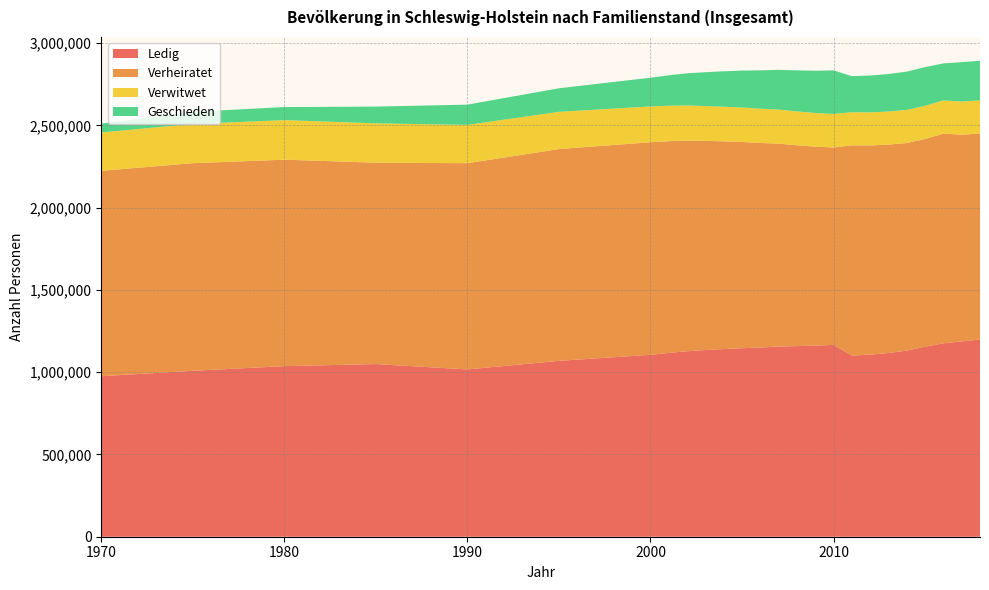

Reading left to right, extract all data points from this chart.

Ledig: 1970=975438	1975=1008367	1980=1036804	1985=1049378	1990=1016805	1995=1068894	2000=1105490	2001=1116874	2002=1127254	2003=1134549	2004=1140665	2005=1145712	2006=1149929	2007=1155807	2008=1158436	2009=1161103	2010=1166094	2011=1100987	2012=1106611	2013=1116598	2014=1131086	2015=1154948	2016=1175661	2017=1187095	2018=1198205
Verheiratet: 1970=1248358	1975=1261876	1980=1254646	1985=1223852	1990=1253376	1995=1287194	2000=1292076	2001=1286924	2002=1280148	2003=1271076	2004=1262330	2005=1253443	2006=1243281	2007=1233190	2008=1220782	2009=1209456	2010=1199497	2011=1277789	2012=1271622	2013=1266410	2014=1261772	2015=1262233	2016=1274305	2017=1256067	2018=1252357
Verwitwet: 1970=233181	1975=238454	1980=240409	1985=239142	1990=232733	1995=226231	2000=217438	2001=215634	2002=213694	2003=211750	2004=210447	2005=209327	2006=207970	2007=207029	2008=205748	2009=204814	2010=204098	2011=201280	2012=201057	2013=201186	2014=201346	2015=201512	2016=201855	2017=201555	2018=201547
Geschieden: 1970=53631	1975=73715	1980=79426	1985=101779	1990=123213	1995=143142	2000=174757	2001=184817	2002=195411	2003=205796	2004=215318	2005=224468	2006=233074	2007=241347	2008=249294	2009=256654	2010=264570	2011=219086	2012=223763	2013=227923	2014=232430	2015=235326	2016=224830	2017=239377	2018=240651